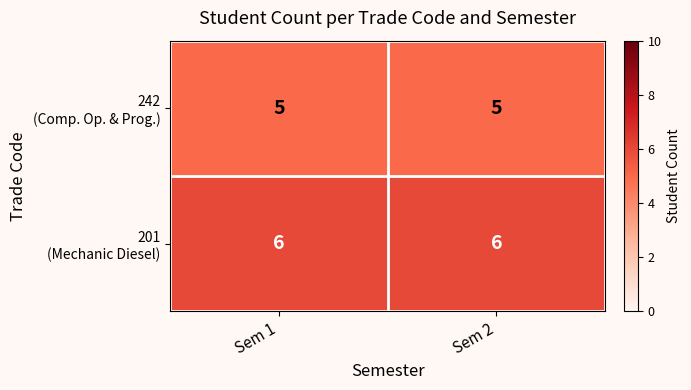

What is the smallest value displayed?

5